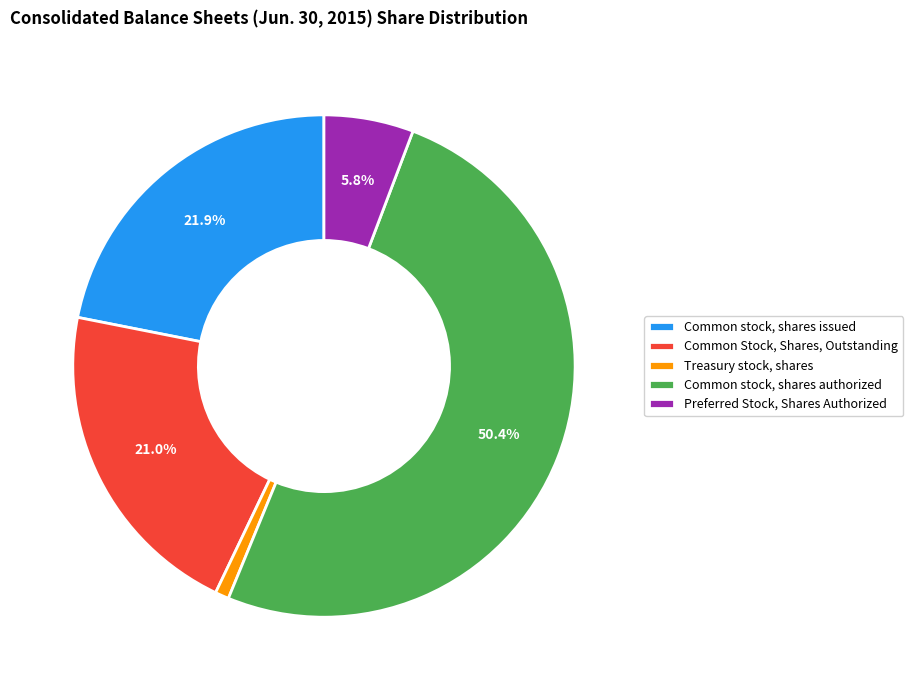

To the nearest percent, what percentage of the pie is Treasury stock, shares?

1%